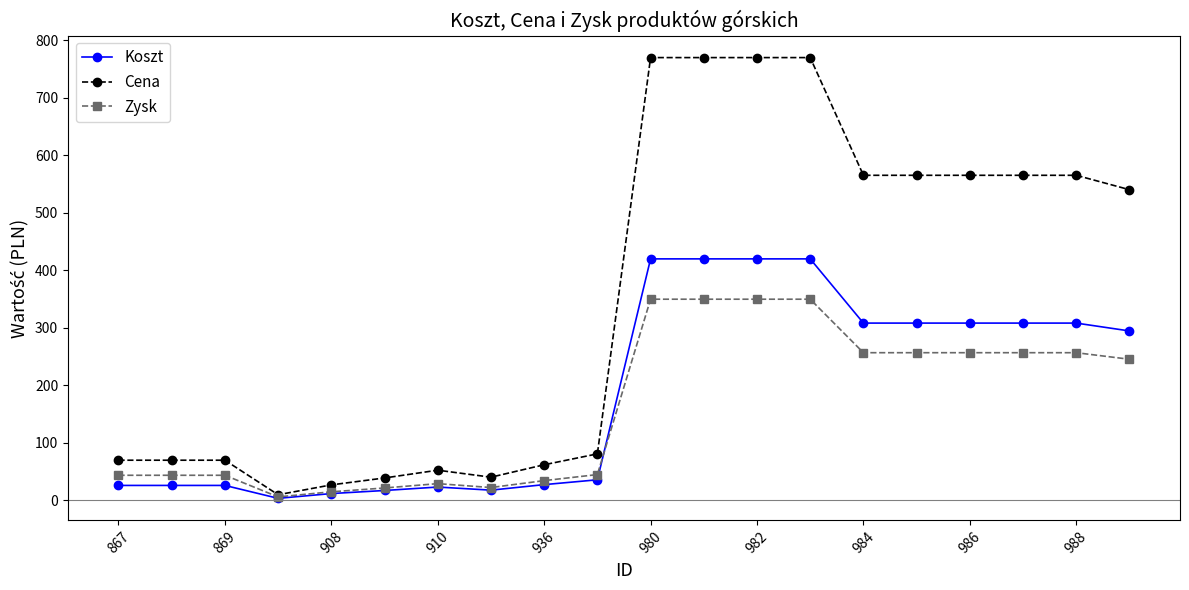

Rank the series by their maximum value, from highest to lowest.

Cena, Koszt, Zysk